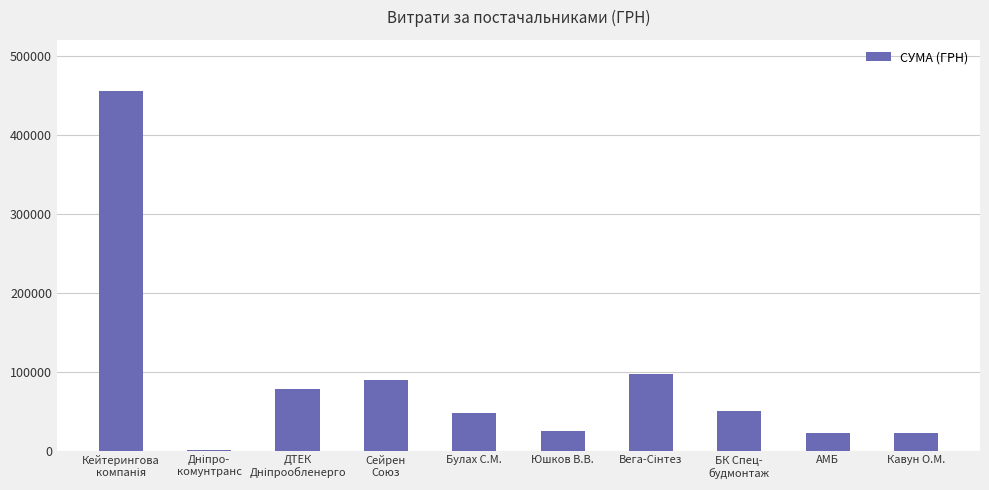

What is the maximum value shown in the chart?

455440.8